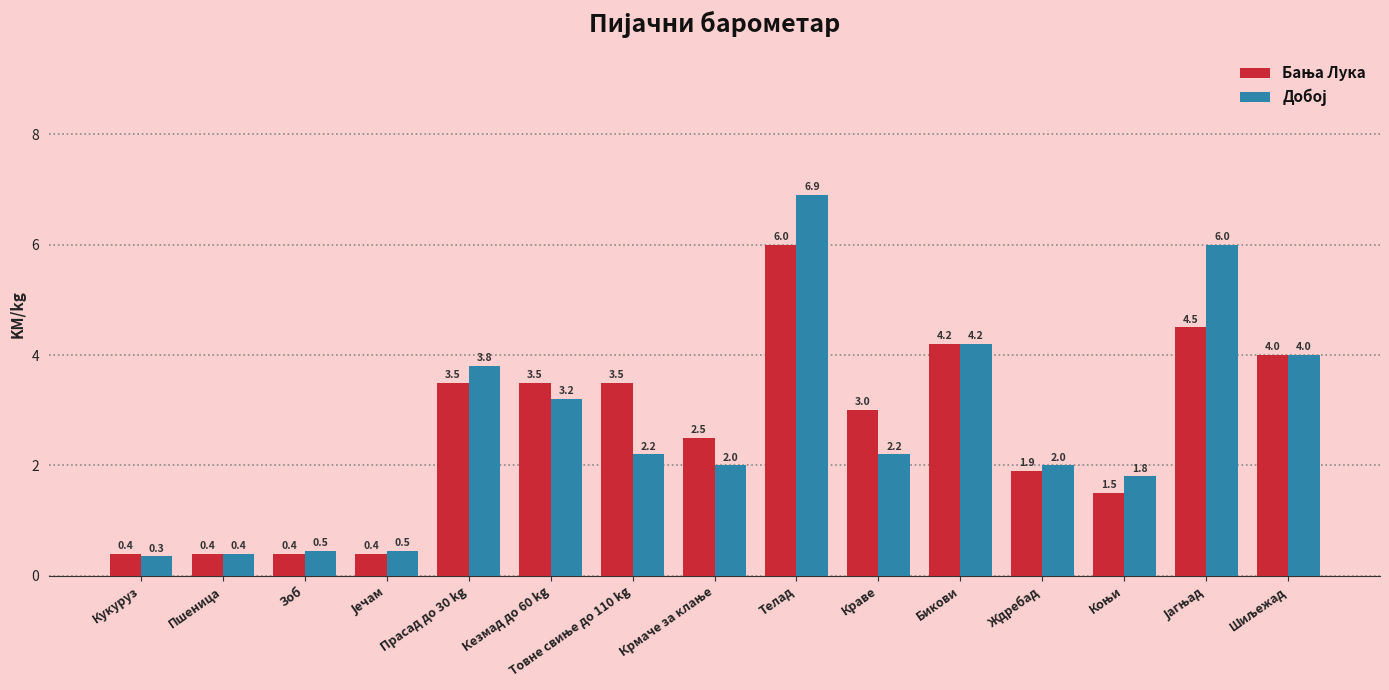

What is the label of the 1st bar from the left?

Кукуруз